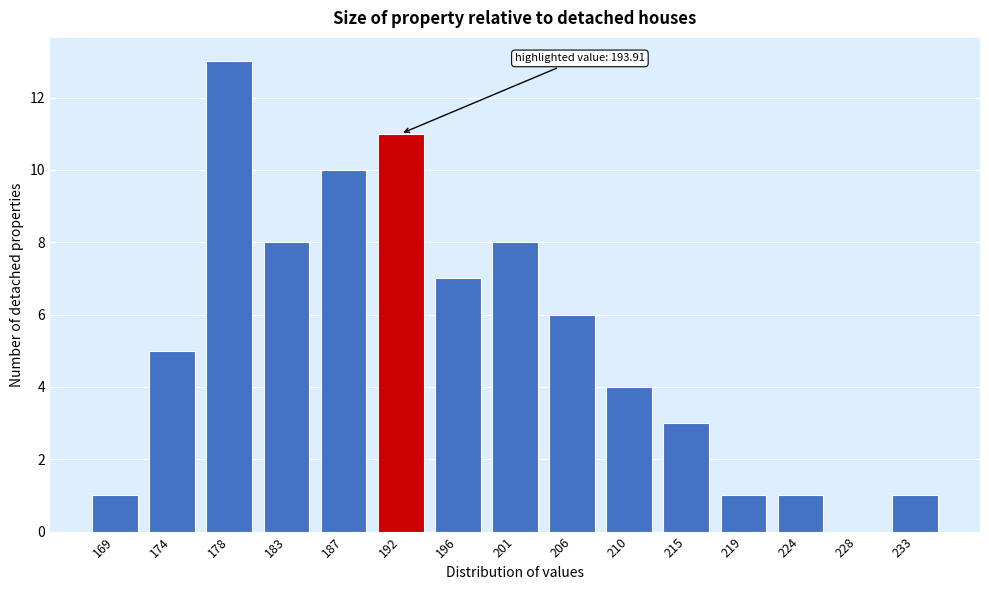

Reading left to right, list all the values displayed in this chart.

169=1	174=5	178=13	183=8	187=10	192=11	196=7	201=8	206=6	210=4	215=3	219=1	224=1	228=0	233=1